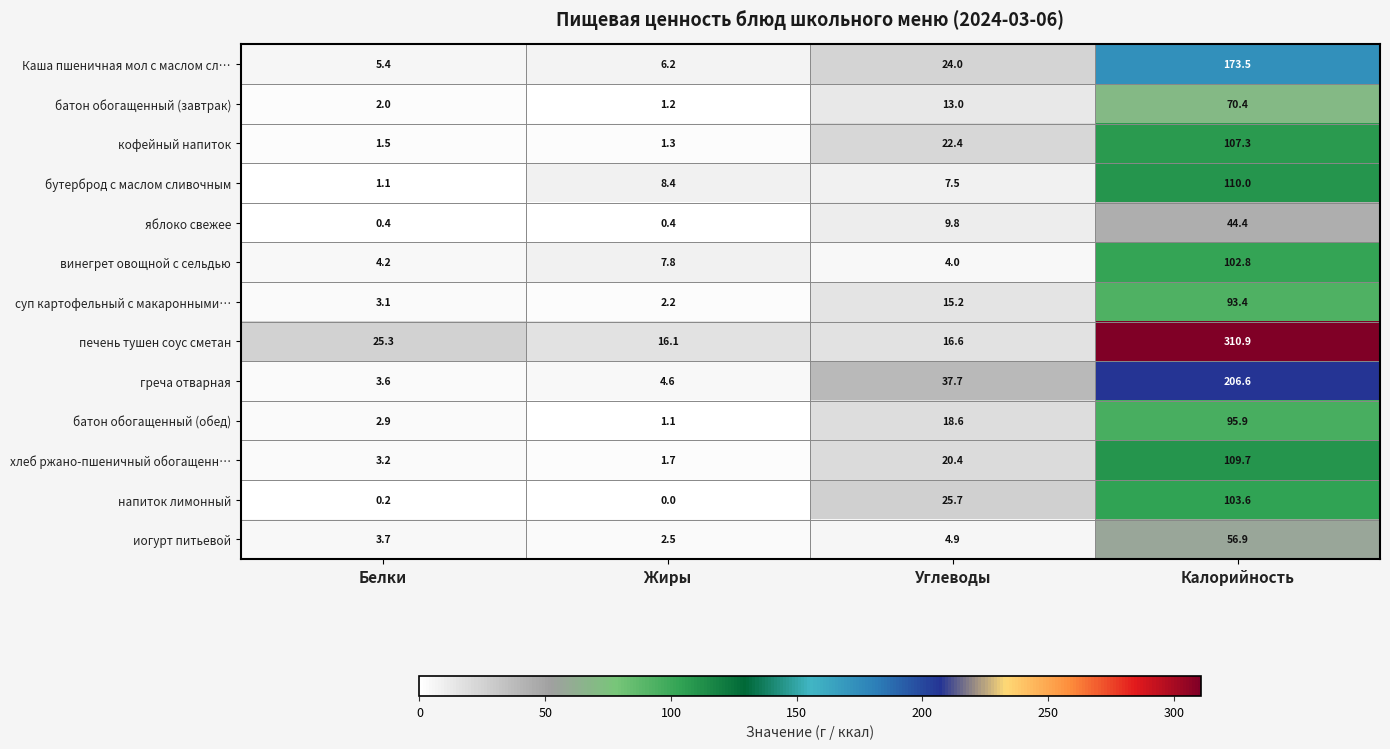

At which category does the chart reach its peak across all series?

Калорийность